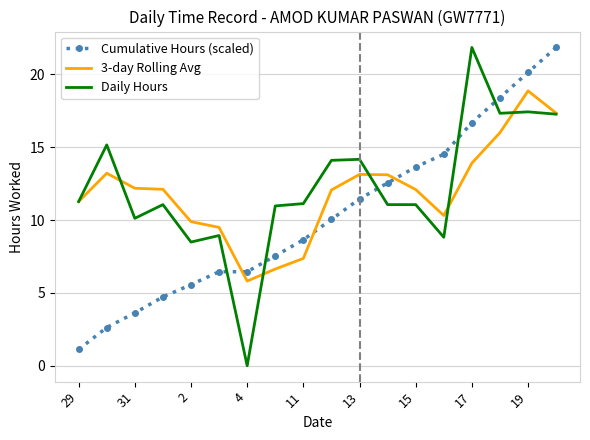

How many times do Cumulative Hours (scaled) and Daily Hours cross each other?

5